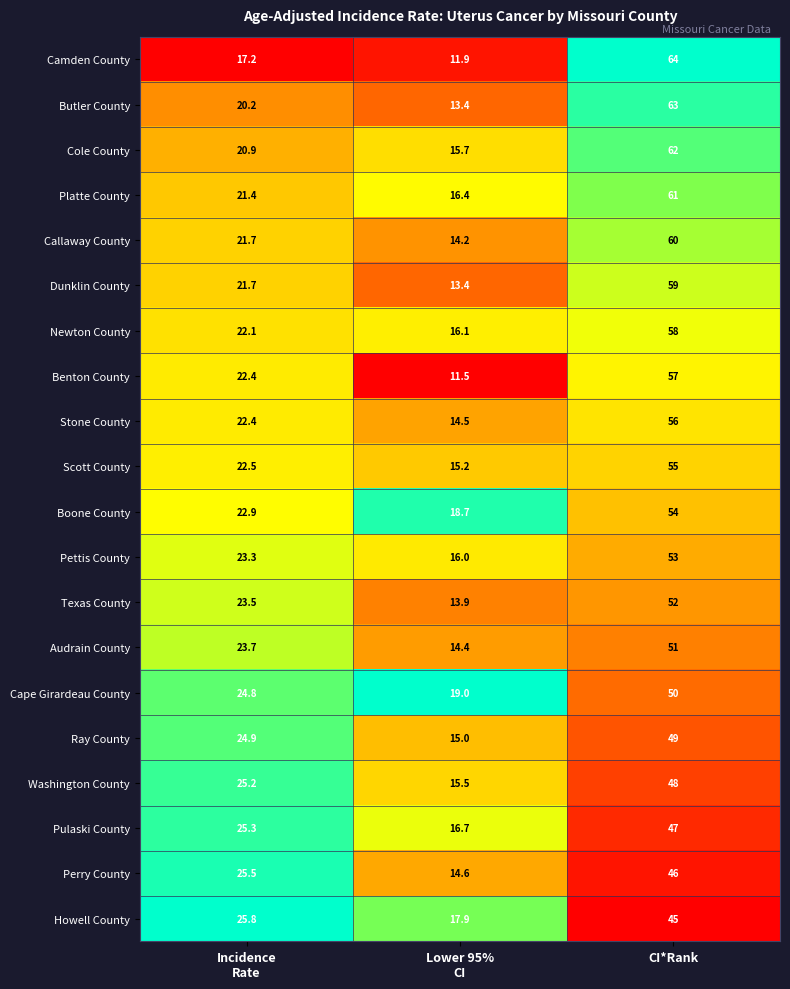

At which category is the sum across all series the highest?

CI*Rank